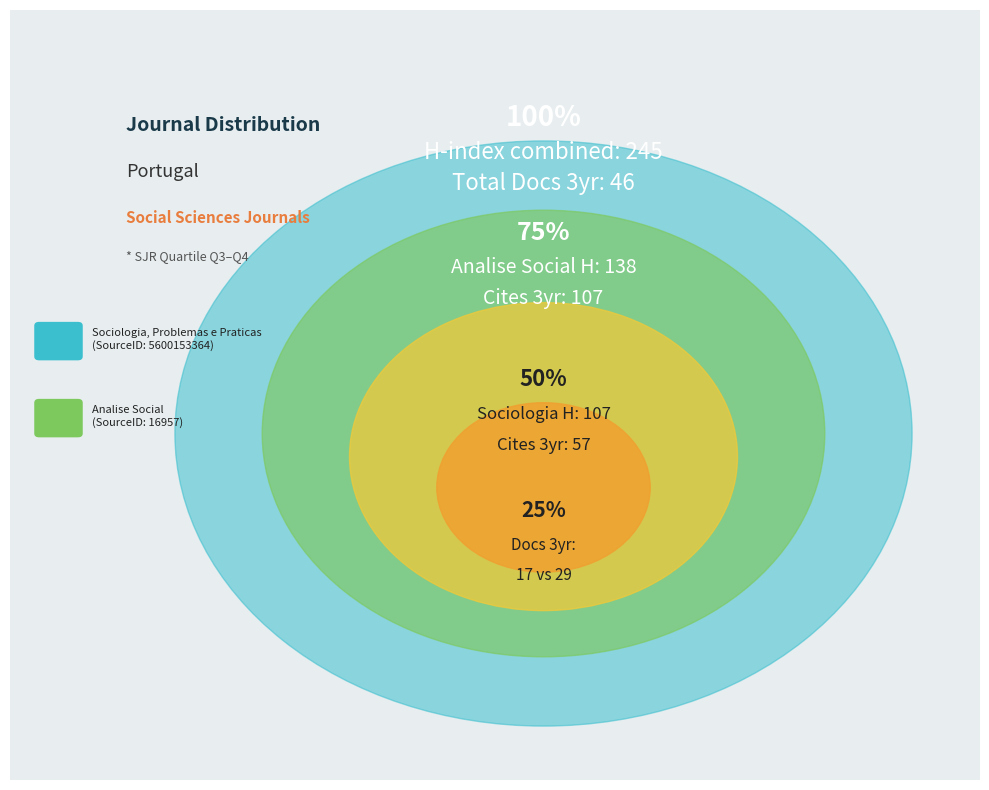

Which slice is the smallest?

Analise Social